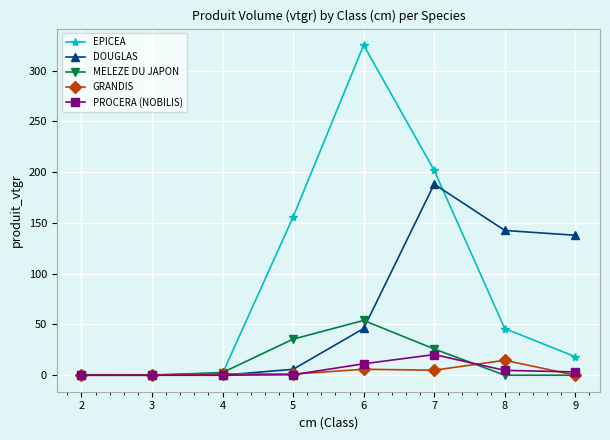

At how many categories does at least one series exceed 37?

5